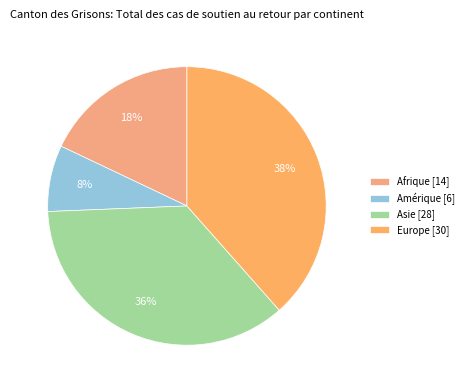

Count the number of slices in the pie.

4